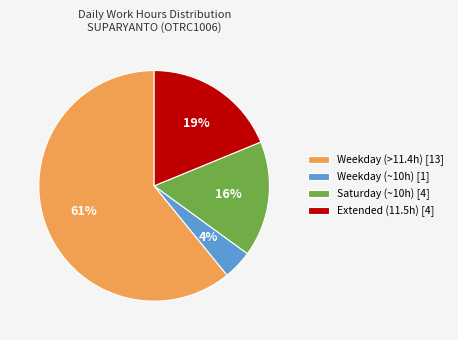

Is it true that Saturday (~10h) [4] is 25% of the pie?

False